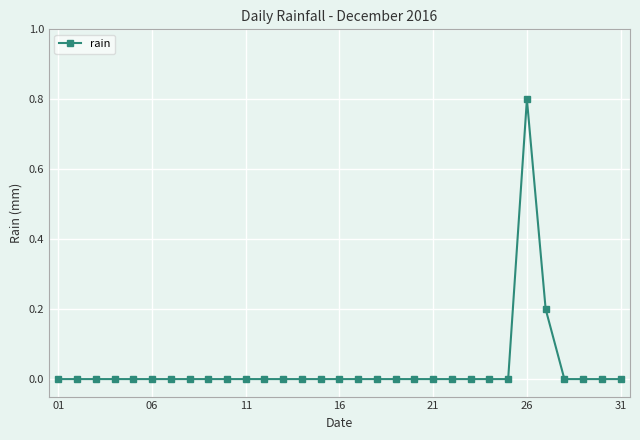

What is the maximum value shown in the chart?

0.8